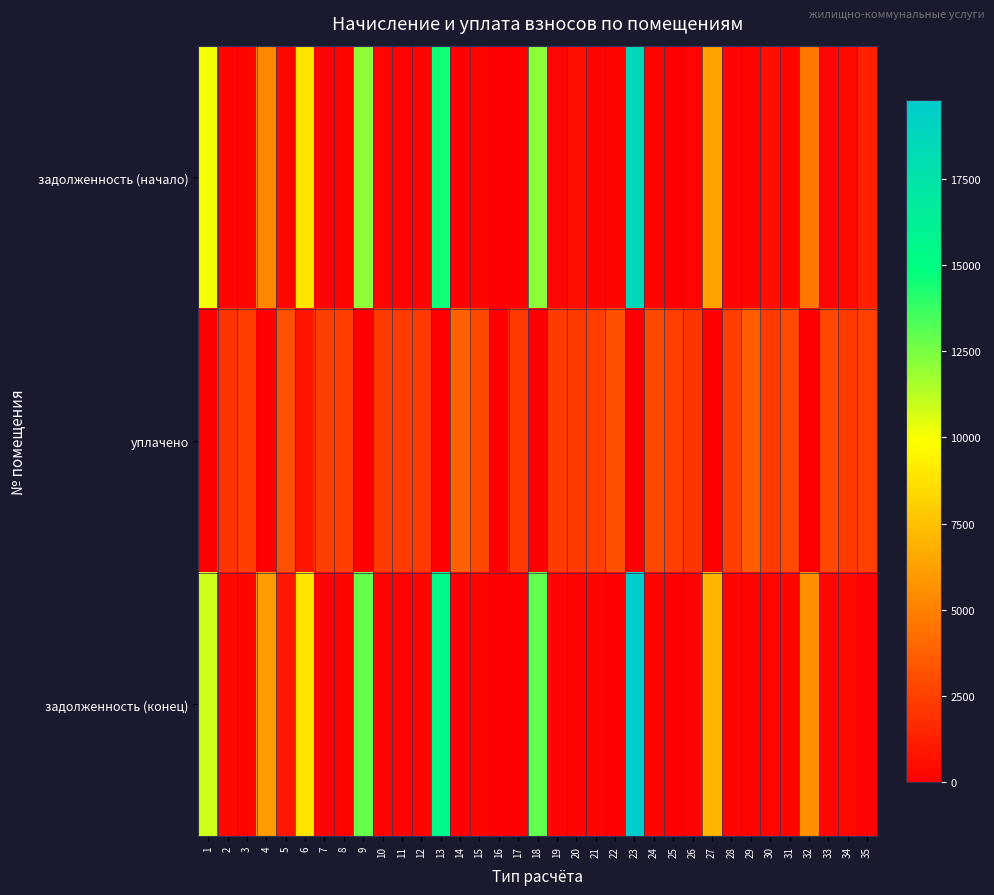

At which category is the sum across all series the highest?

23